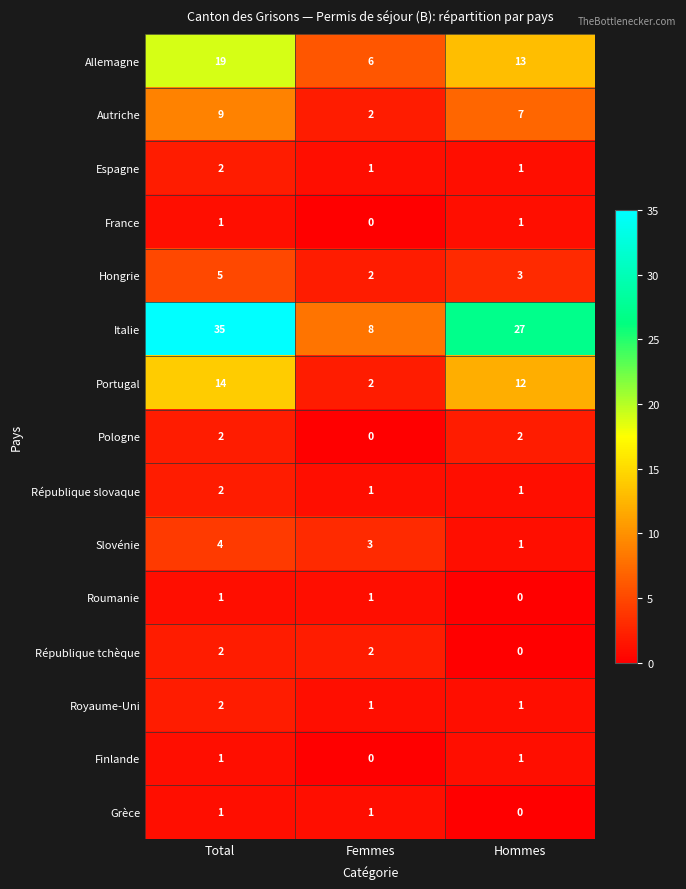

What is the greatest value displayed?

35